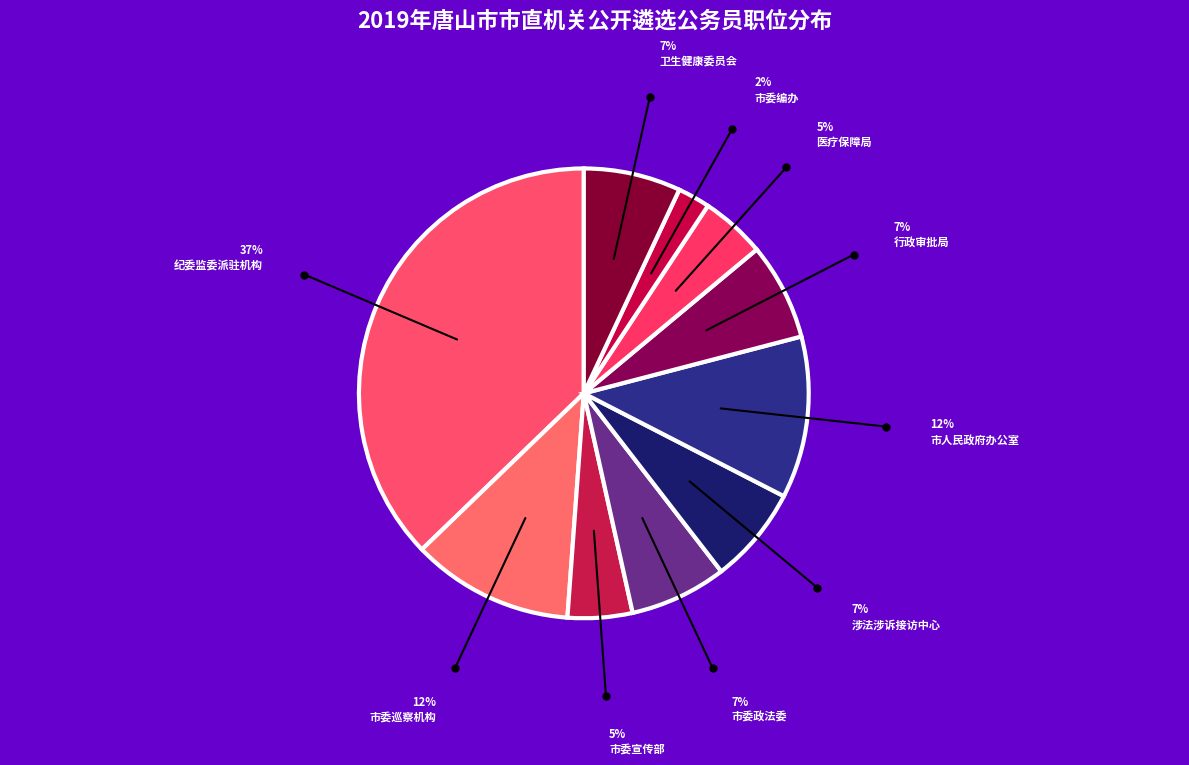

Is there a majority slice in this chart?

No